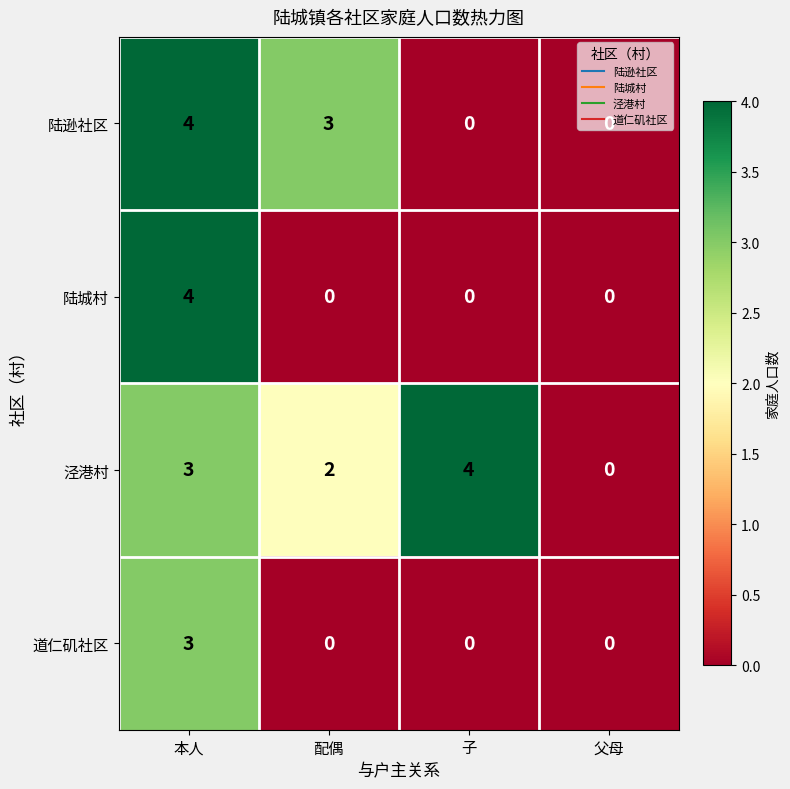

What is the sum of all 陆逊社区 values?

7